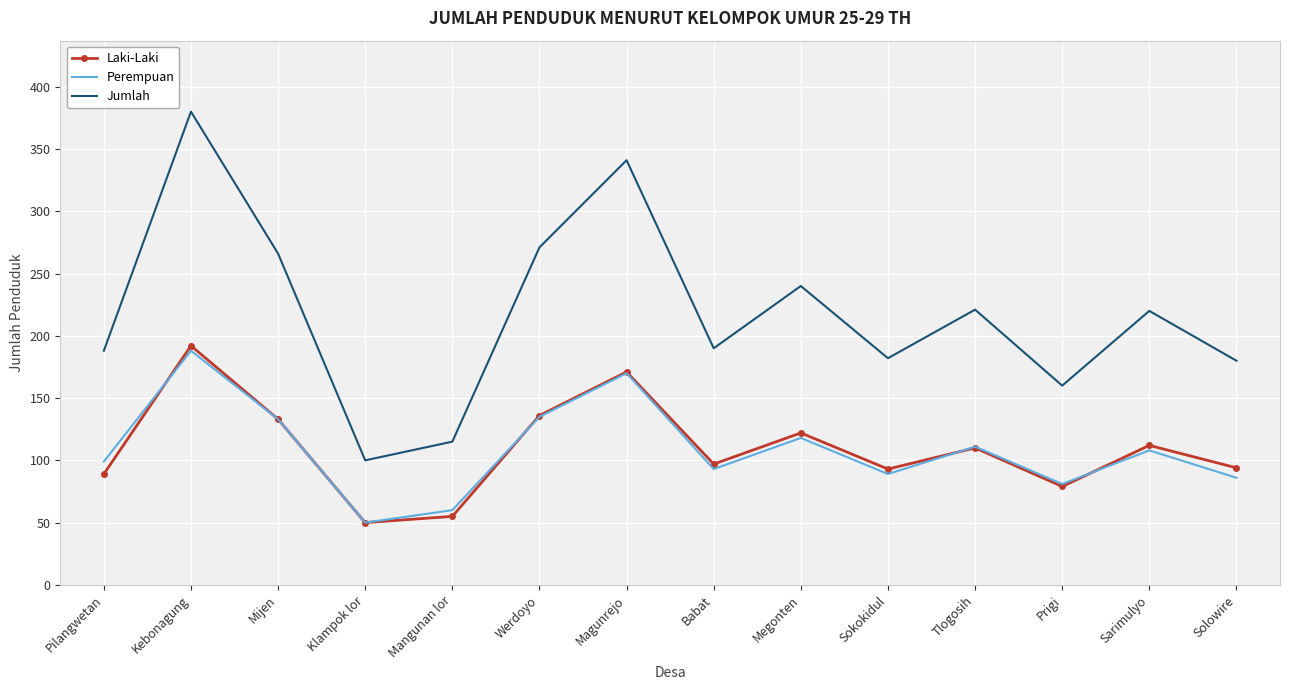

Which category has the lowest value across all series?

Klampok lor